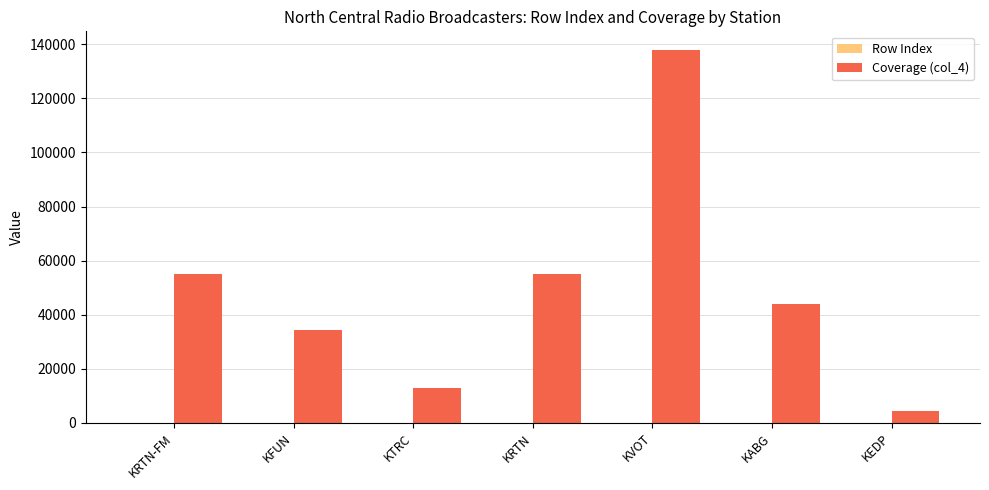

At which category is the sum across all series the highest?

KVOT